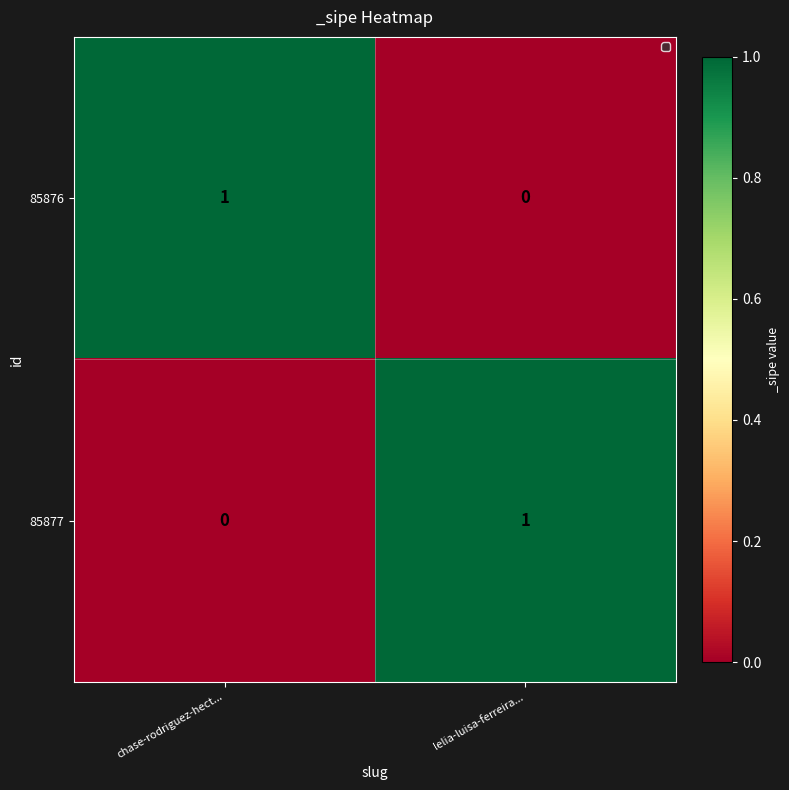

Where is 85876 nearest to the value 0?

lelia-luisa-ferreira...